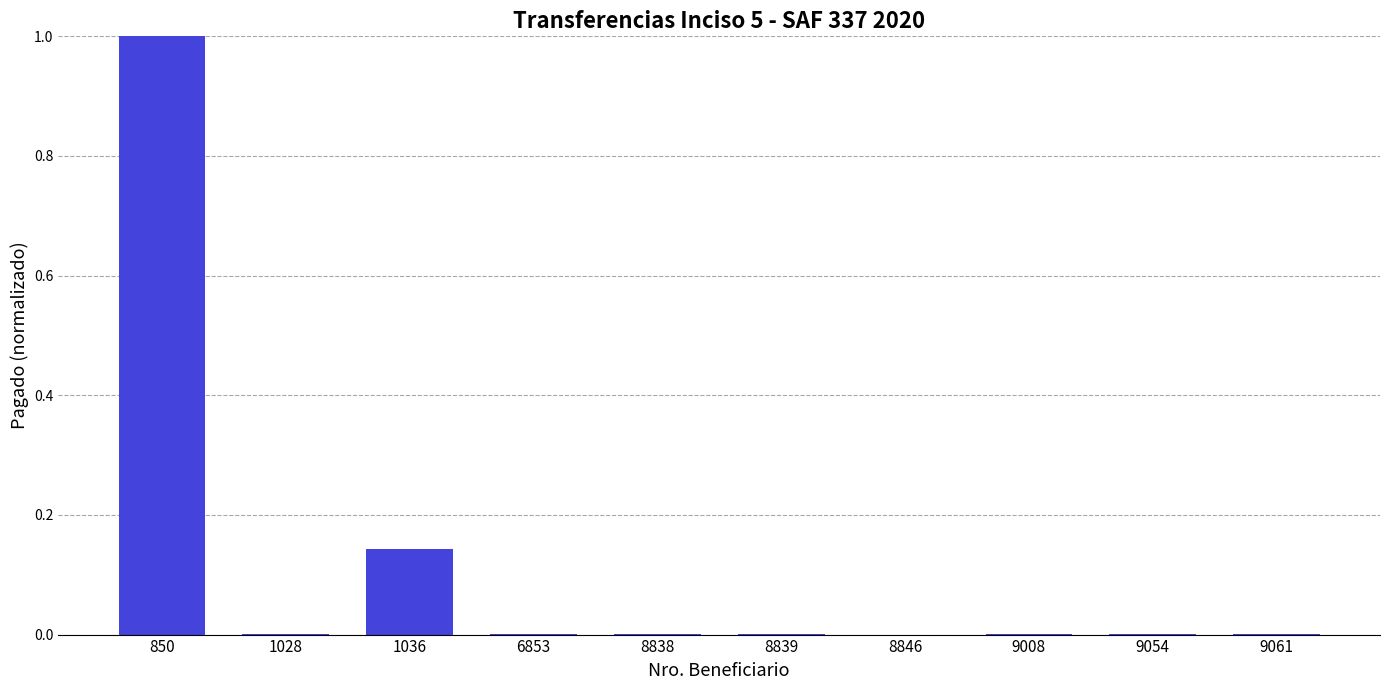

True or false: the data shows 1.0 at 850.

True